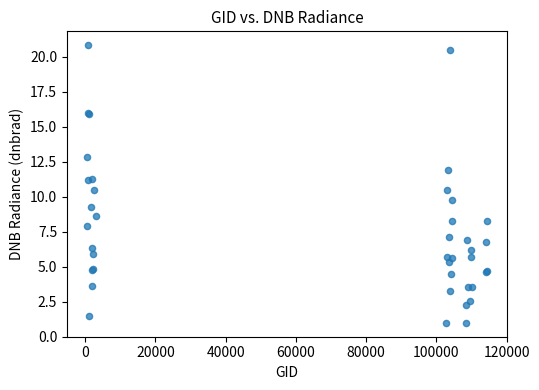

What Y value in the scatter plot is closest to 10?

9.8